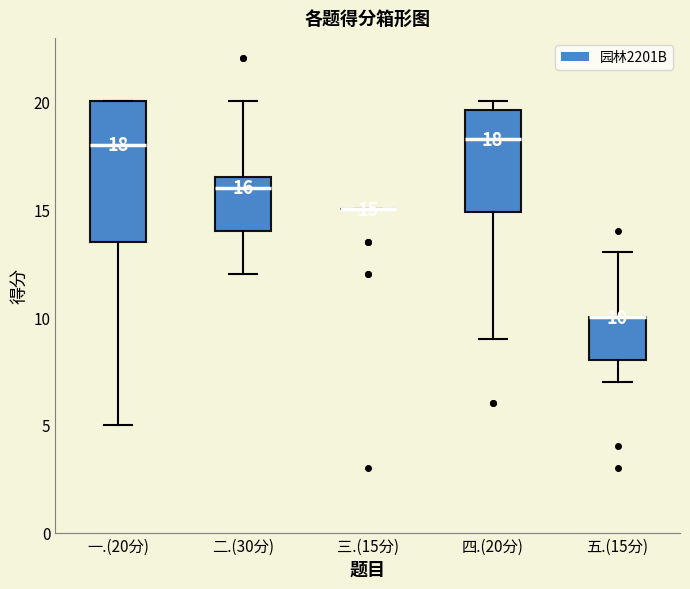

Which box is the tallest, from its lower edge to its upper edge?

一.(20分)